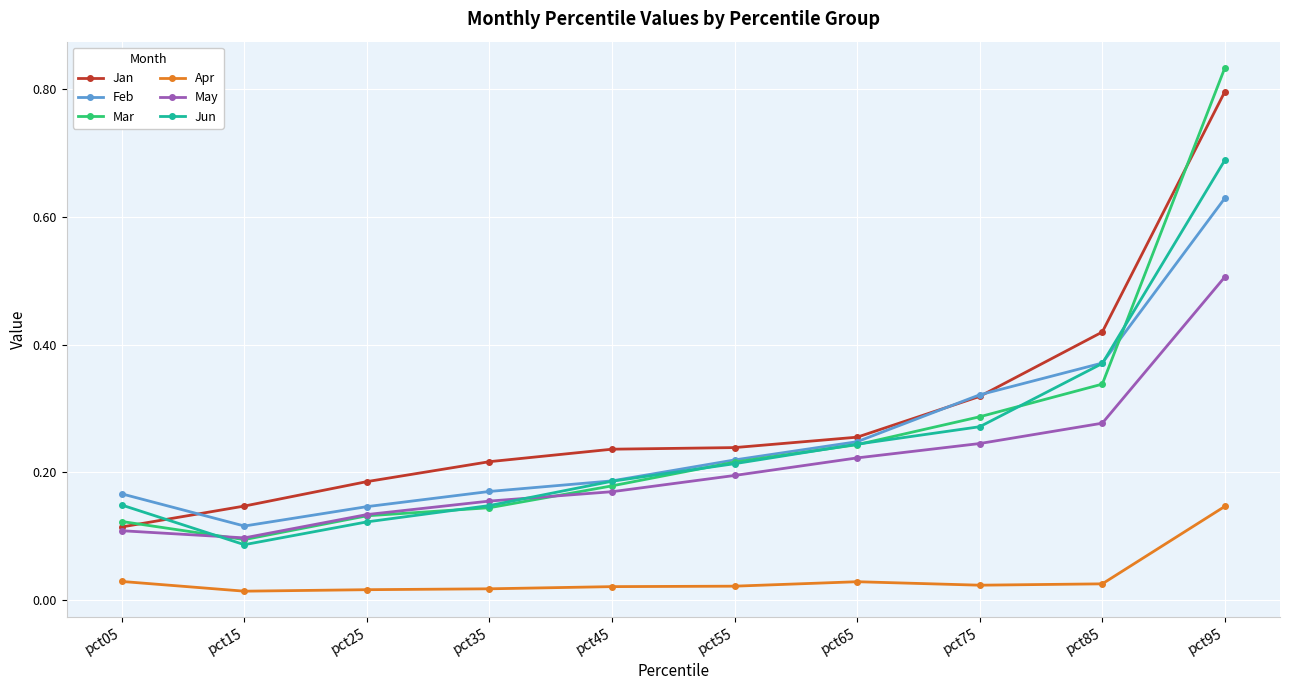

Where is the first local minimum for Feb?

pct15